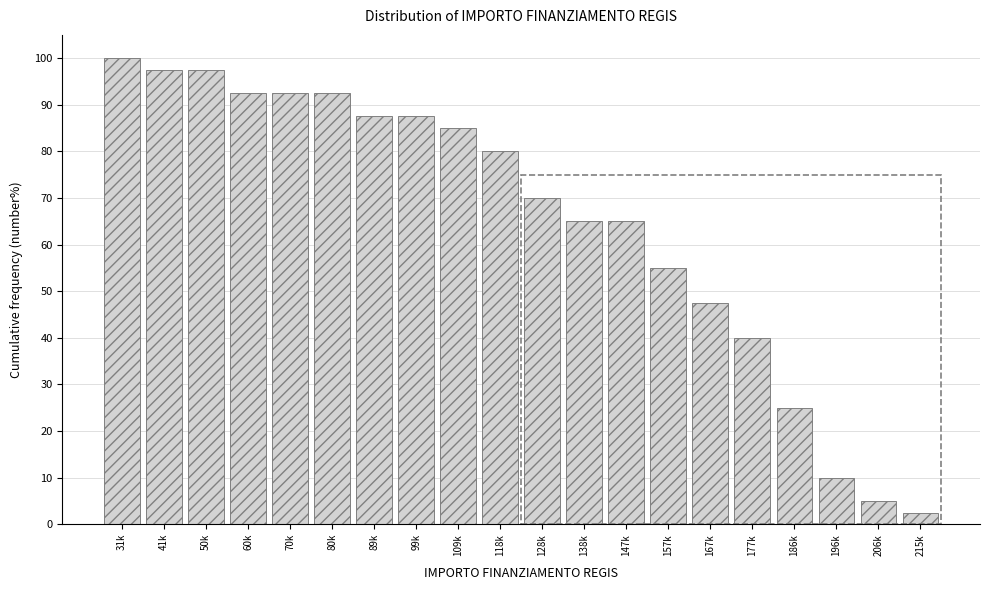

Reading left to right, what are all the values shown in this chart?

100.0	97.5	97.5	92.5	92.5	92.5	87.5	87.5	85.0	80.0	70.0	65.0	65.0	55.0	47.5	40.0	25.0	10.0	5.0	2.5